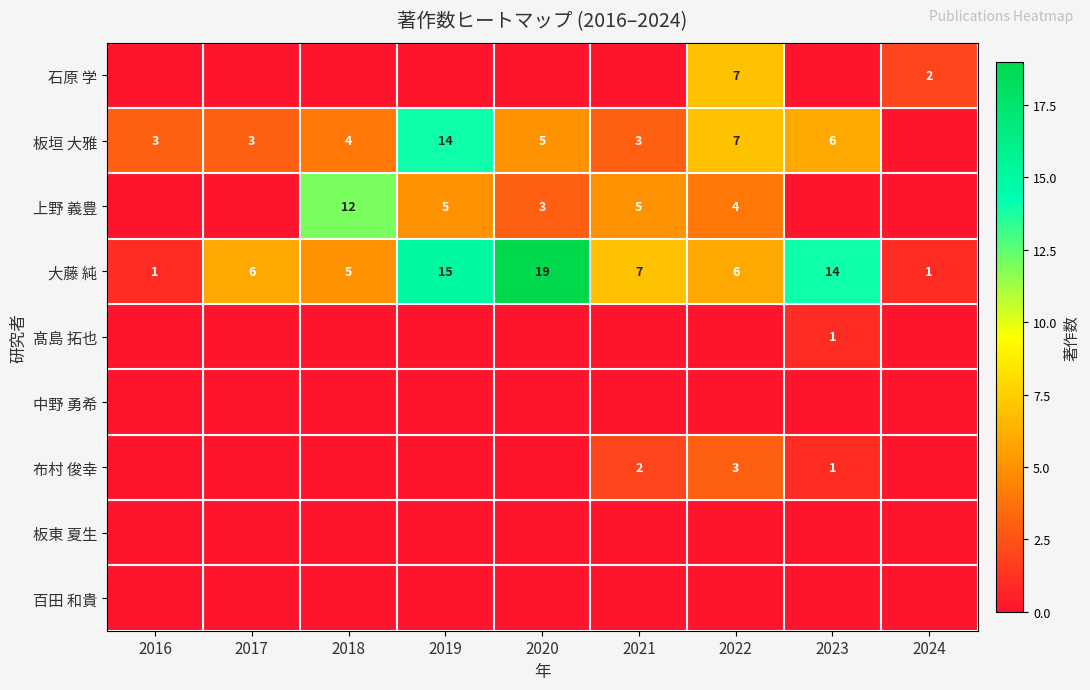

The value of 板垣 大雅 at 2022 is 9. True or false?

False